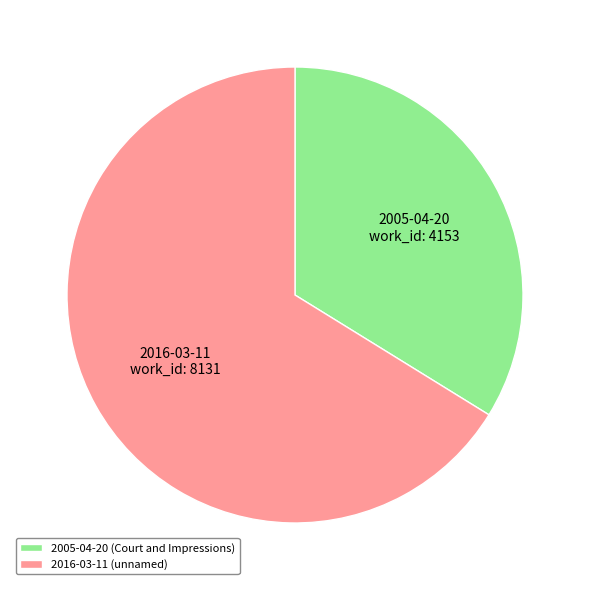

How many slices are in this pie chart?

2